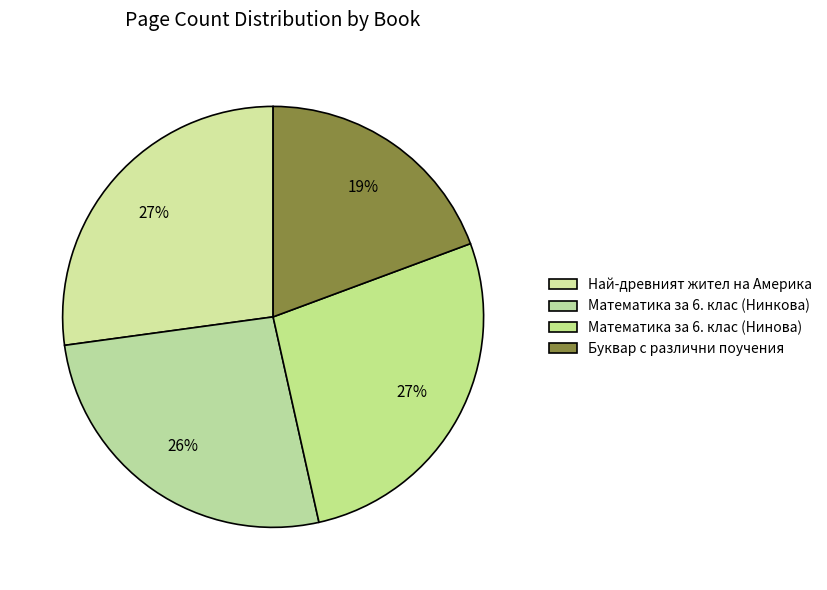

How many segments does this pie chart have?

4